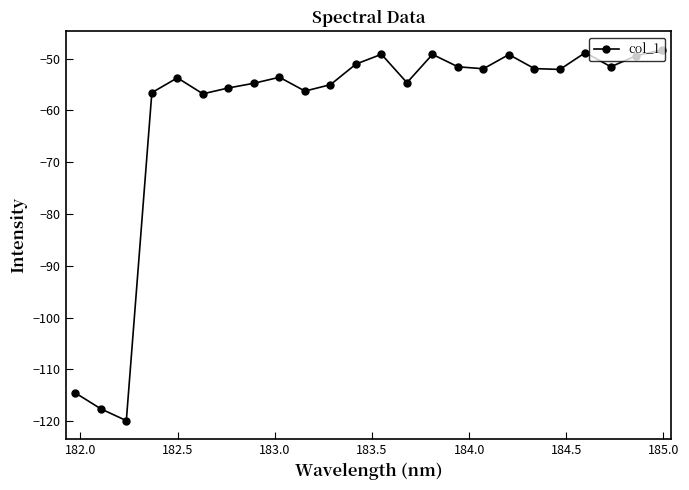

Does the chart display data point markers on the line(s)?

Yes